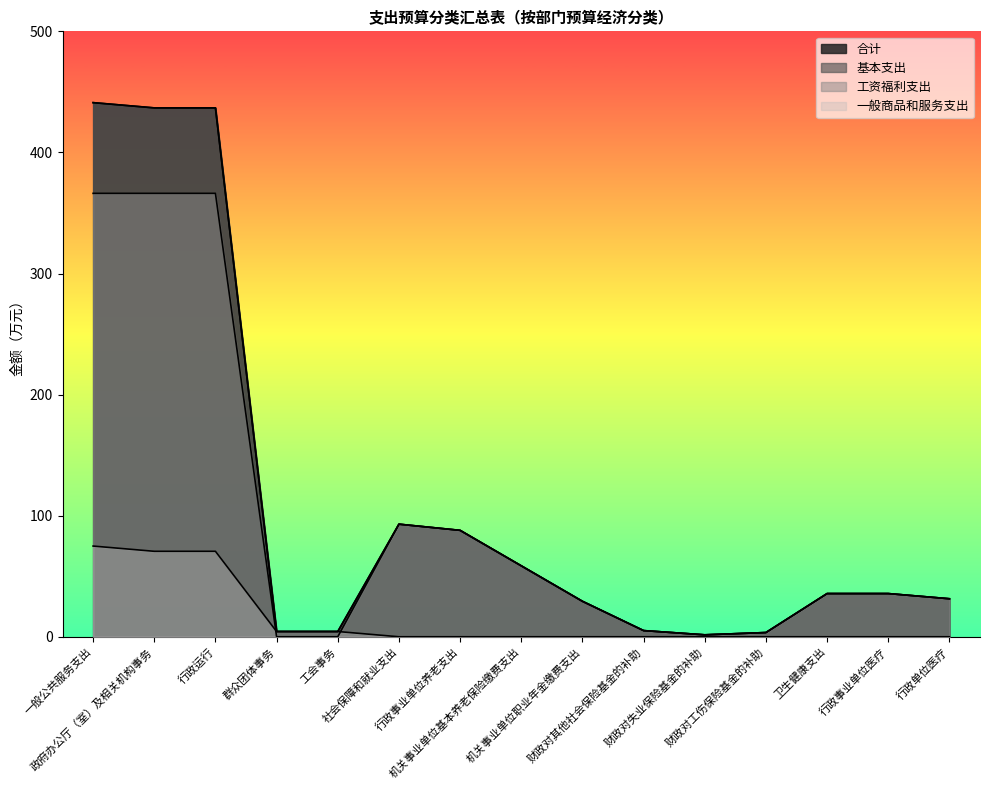

At which category does 合计 reach its first local valley?

财政对失业保险基金的补助